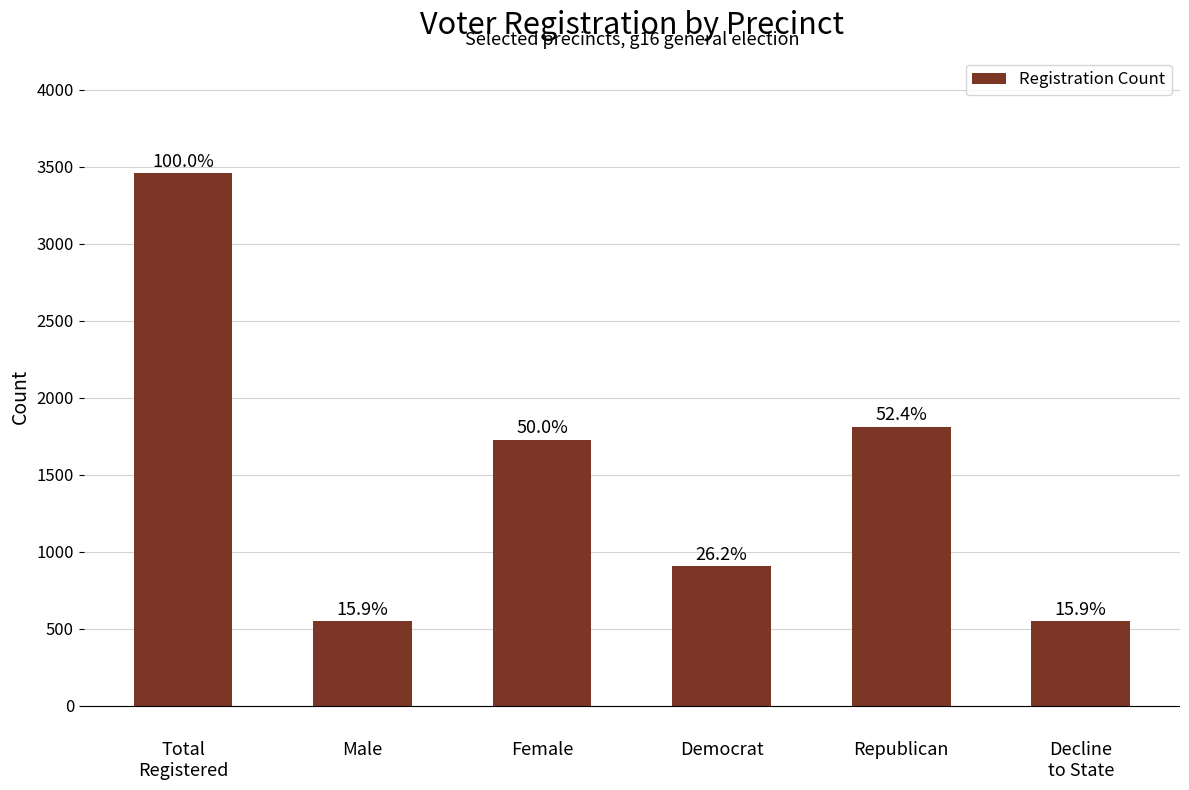

How many bars are there in total?

6